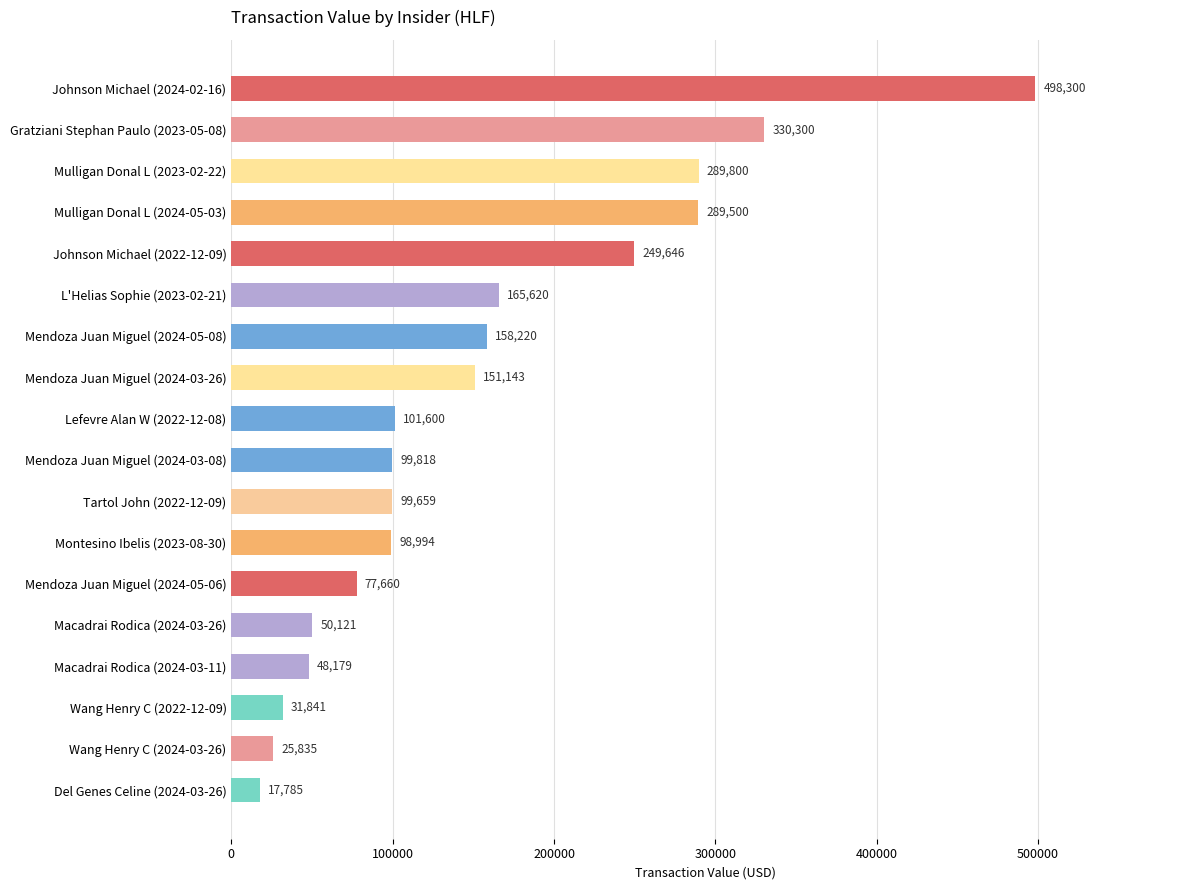

What is the minimum value shown in the chart?

17785